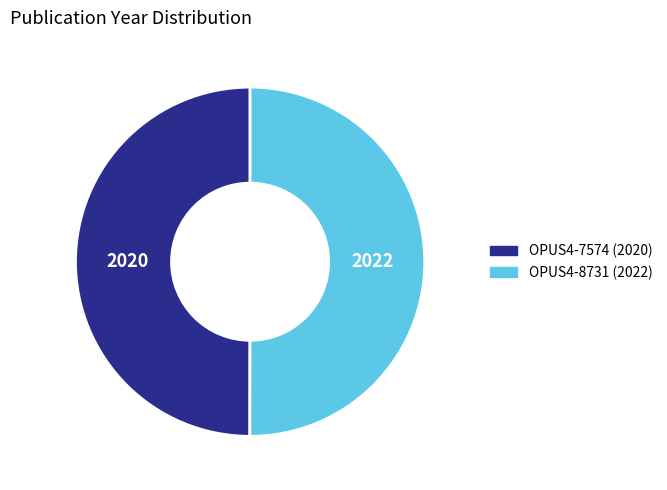

Approximately how many times larger is the value at OPUS4-7574 (2020) compared to OPUS4-8731 (2022)?

1.0